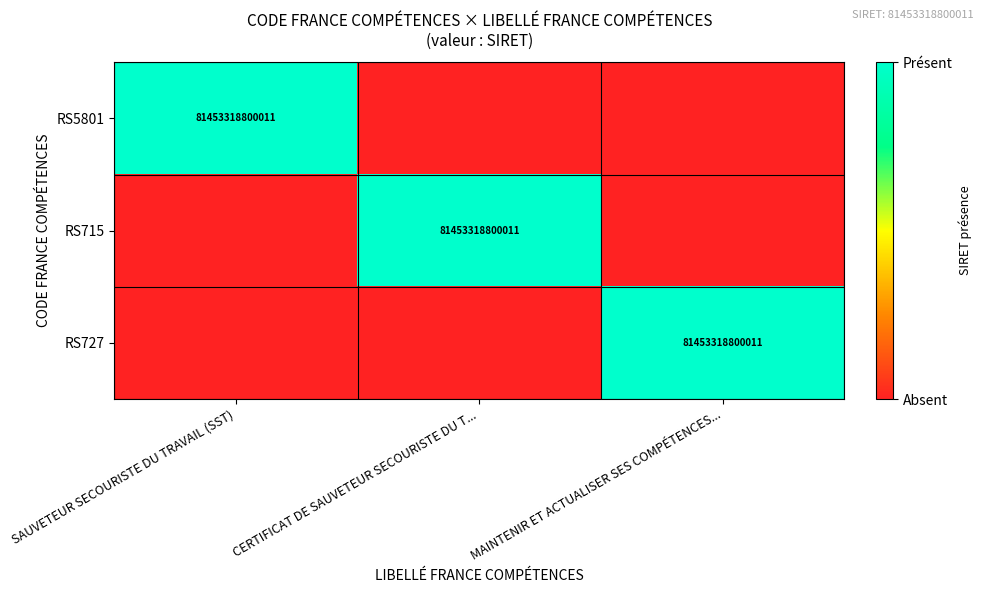

At how many categories does at least one series exceed 0?

3